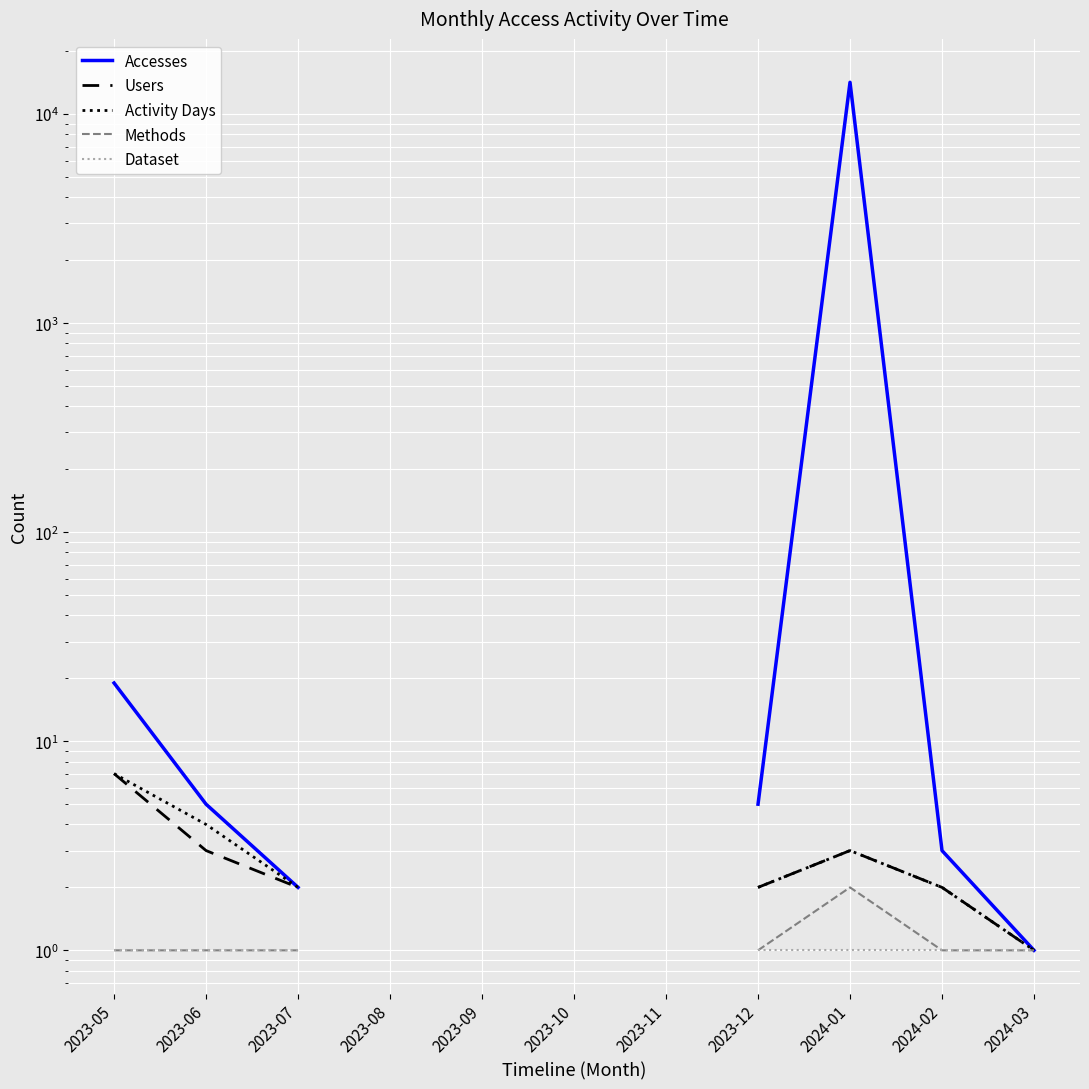

Is the value of Accesses at 2024-01 greater than the value of Users at 2023-06?

Yes